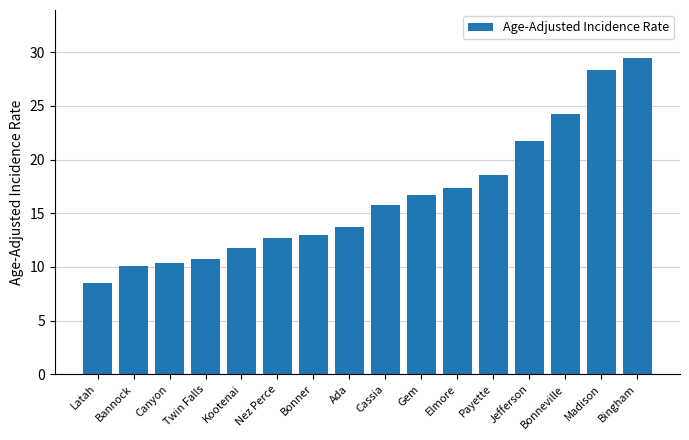

What is the sum of all values?

263.0